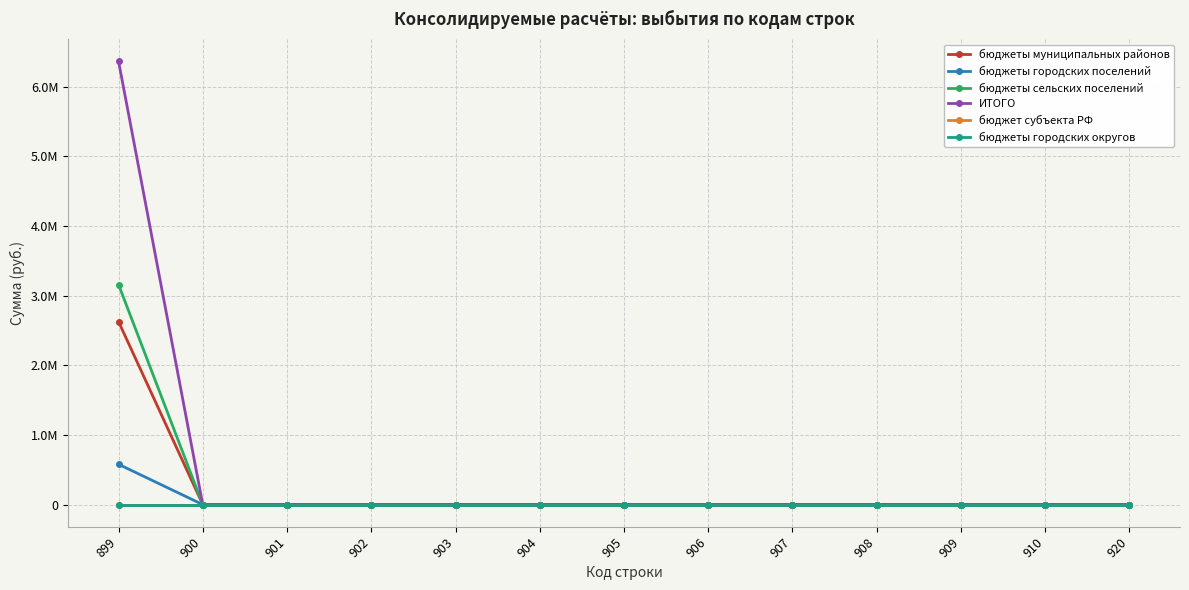

Which series has the largest total across all categories?

ИТОГО